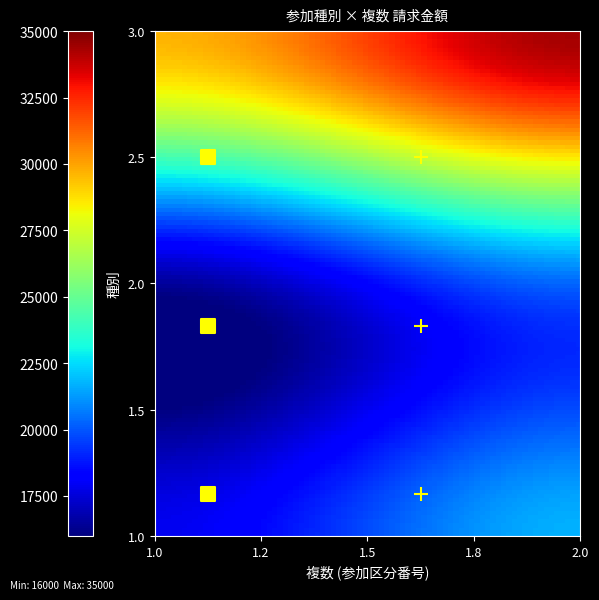

At how many categories does at least one series exceed 18408?

2